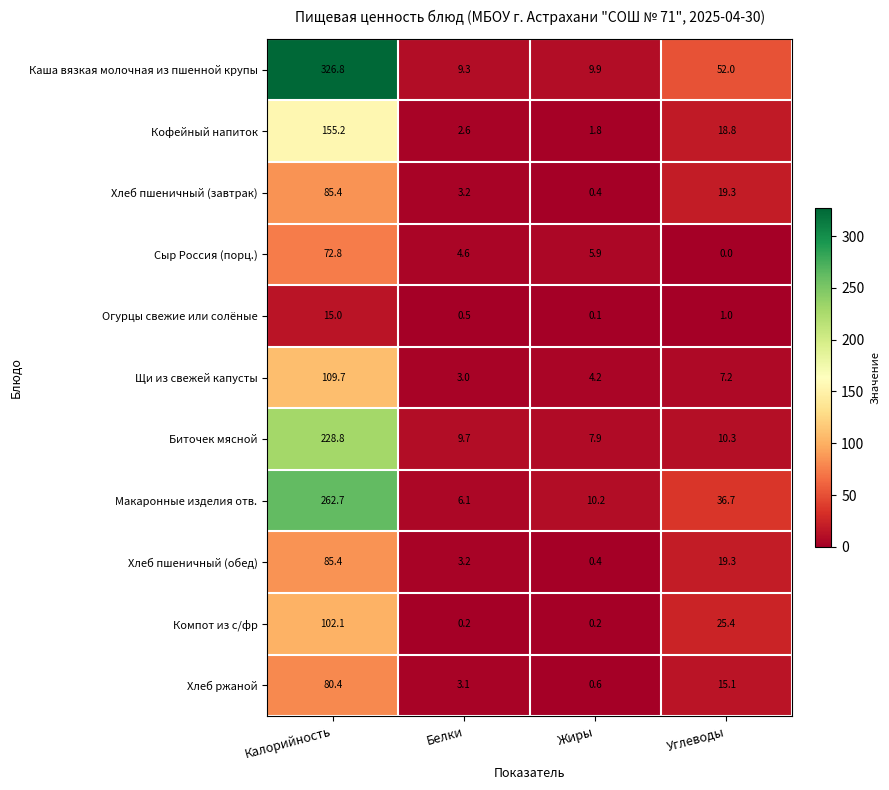

What is the average value of the Огурцы свежие или солёные series?

4.2